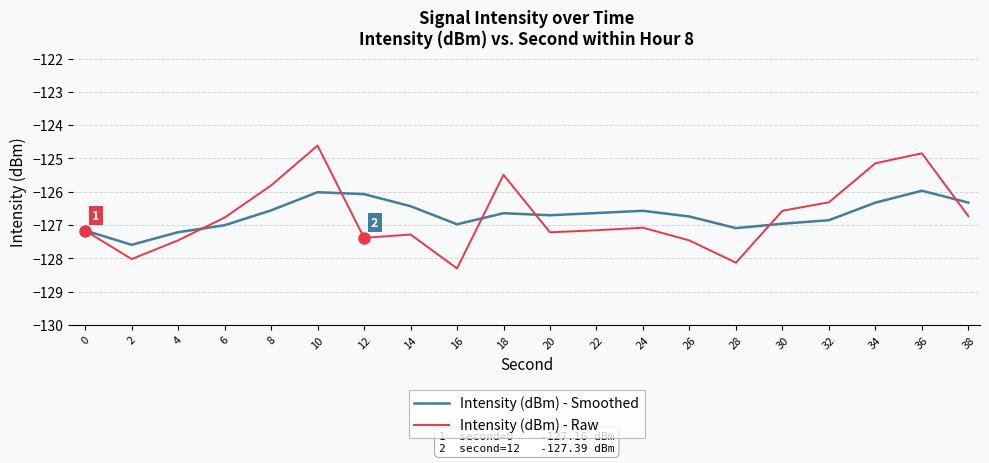

At 24, list the series in order from largest to smallest.

Intensity (dBm) - Smoothed, Intensity (dBm) - Raw